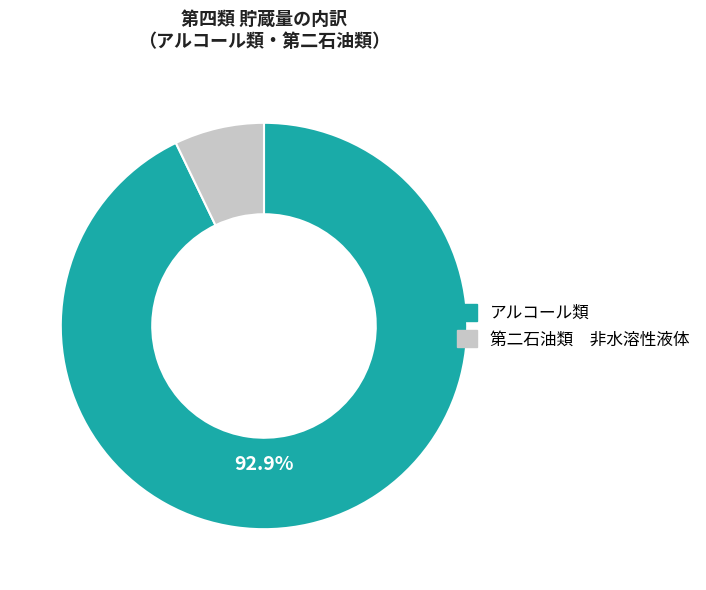

To the nearest percent, what percentage of the pie is アルコール類?

93%